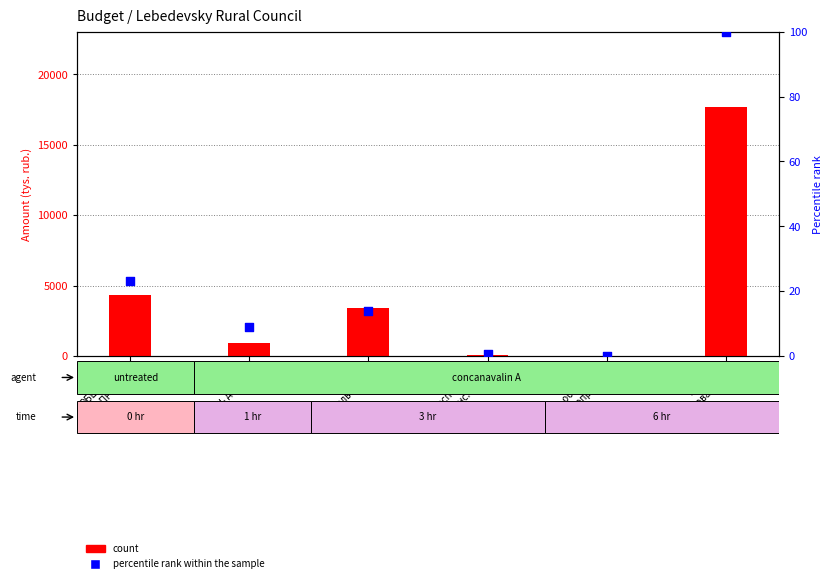

Which series reaches the minimum Y coordinate?

percentile rank within the sample